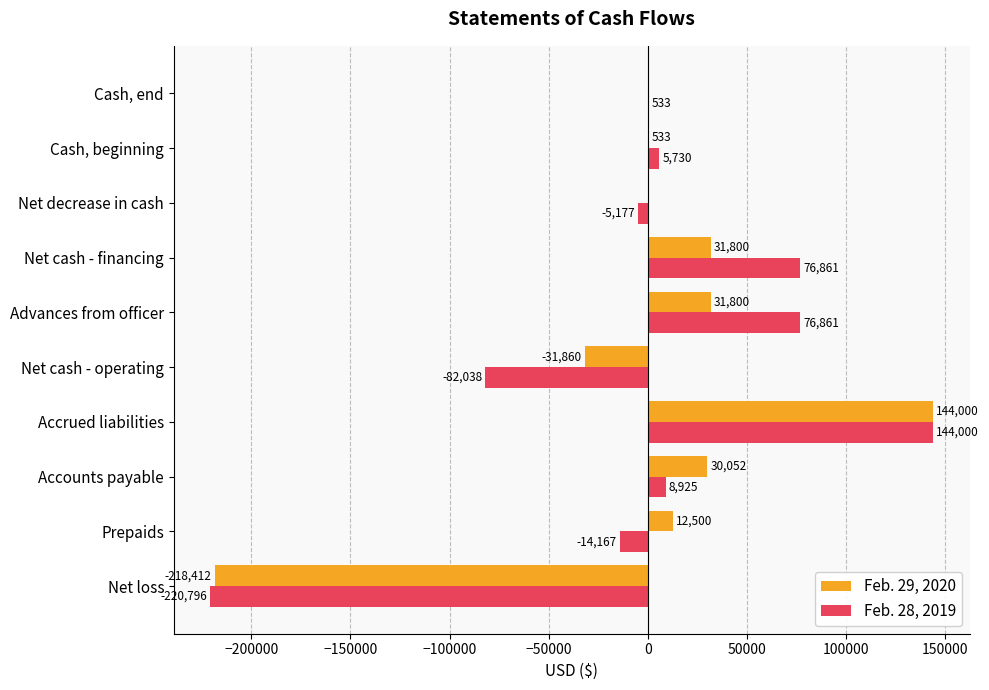

What is the approximate value of Feb. 29, 2020 at Cash, beginning, to the nearest 10?

530